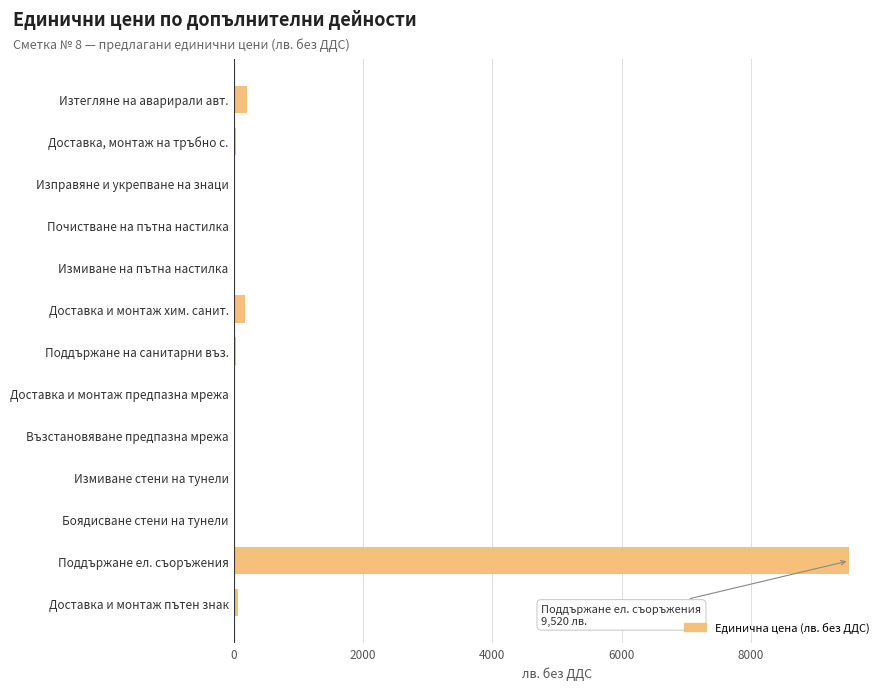

Which category has the highest value across all series?

Поддържане ел. съоръжения